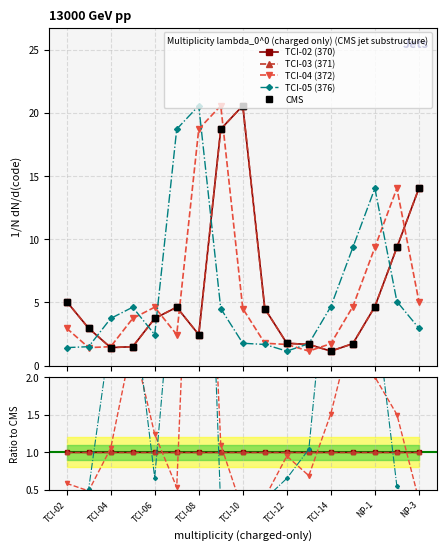

At which label is CMS closest to 10?

NP-2